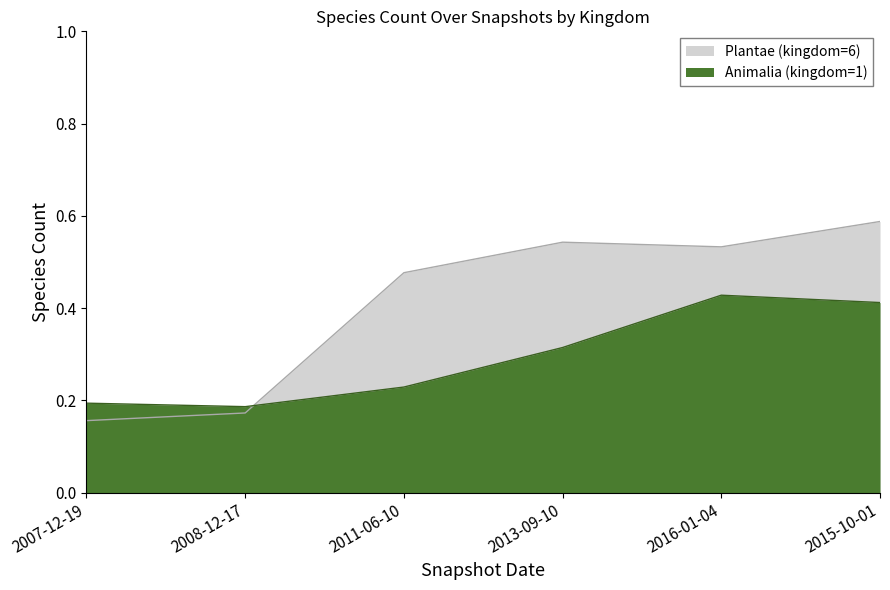

The Plantae (kingdom=6) series shows 0.5 at 2016-01-04. True or false?

True